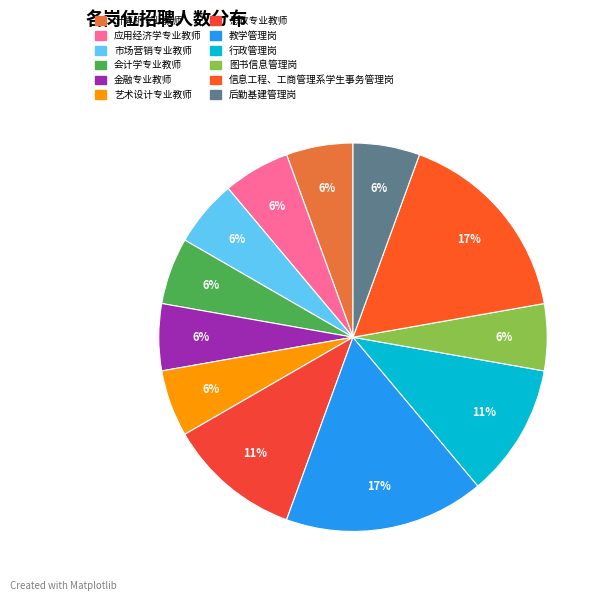

Which slice is the largest?

教学管理岗